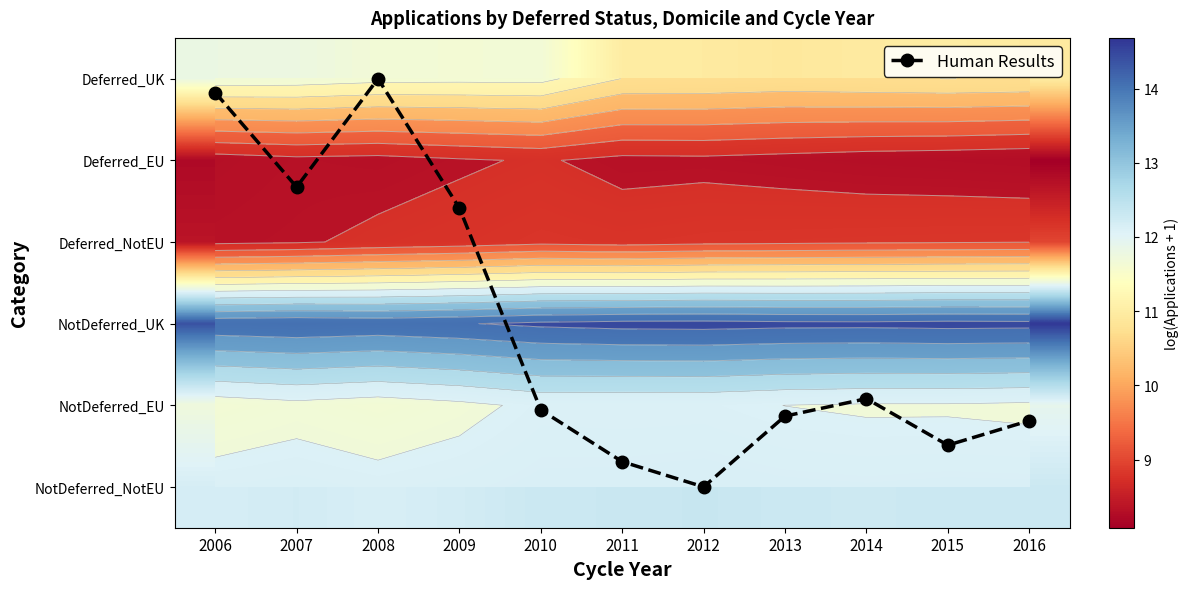

What is the difference between the highest and lowest values at 2014?

10.7